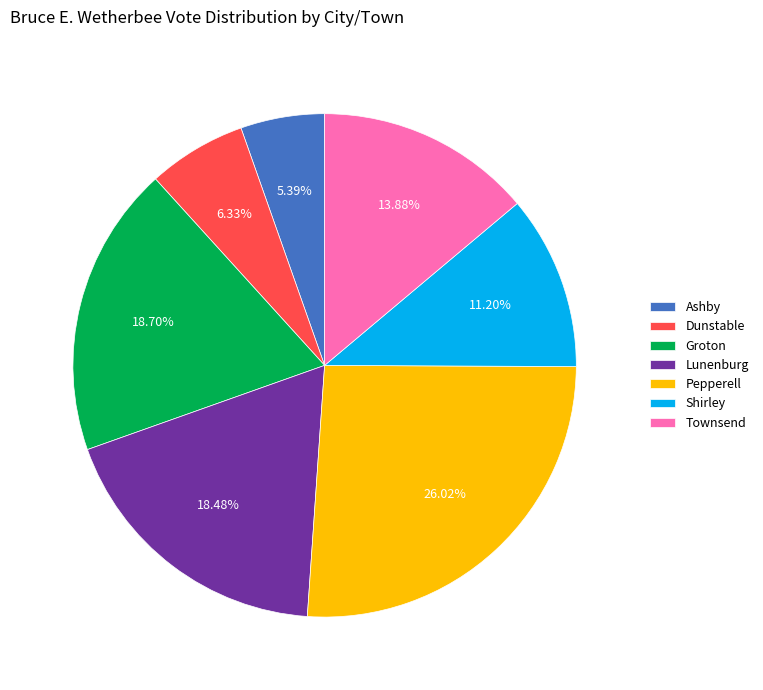

True or false: Shirley accounts for 5% of the total.

False